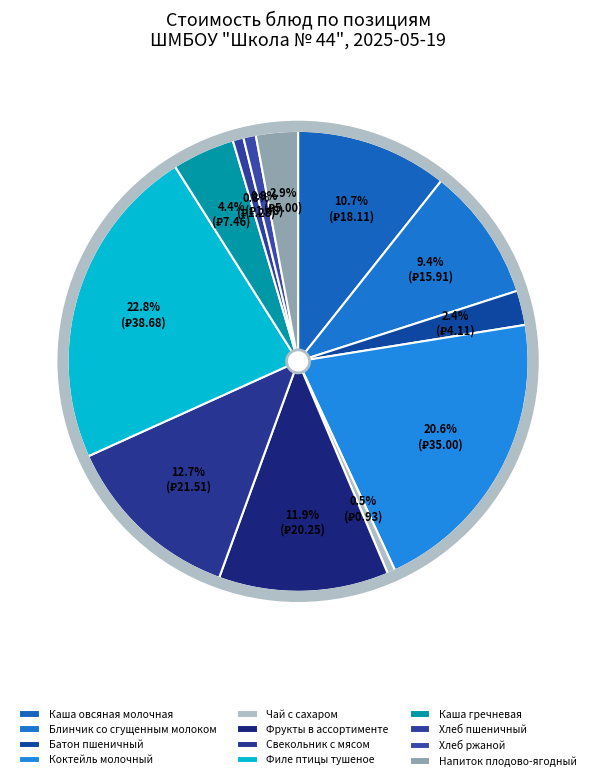

How many segments does this pie chart have?

12